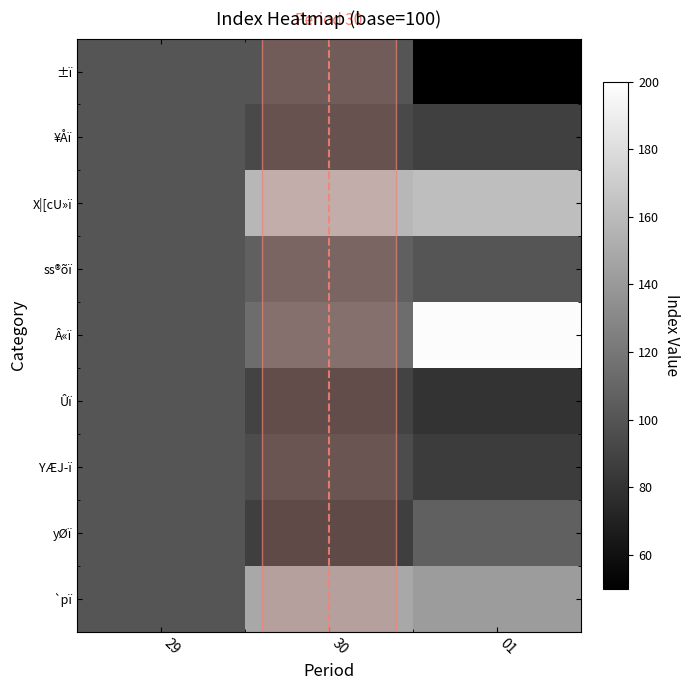

At which category does the chart reach its peak across all series?

01